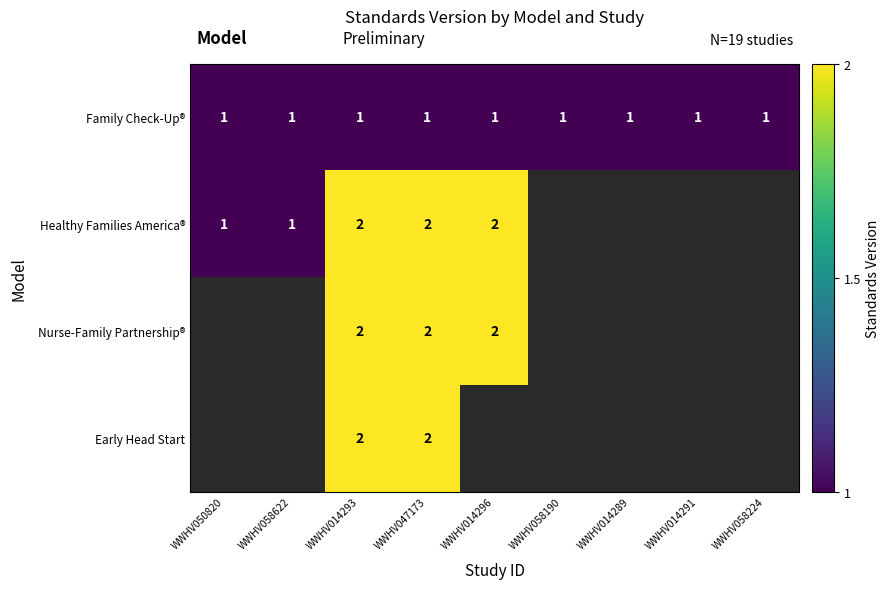

The Healthy Families America® series shows 1 at WWHV058622. True or false?

True